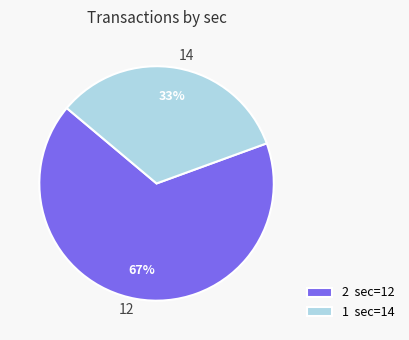

How many slices are in this pie chart?

2